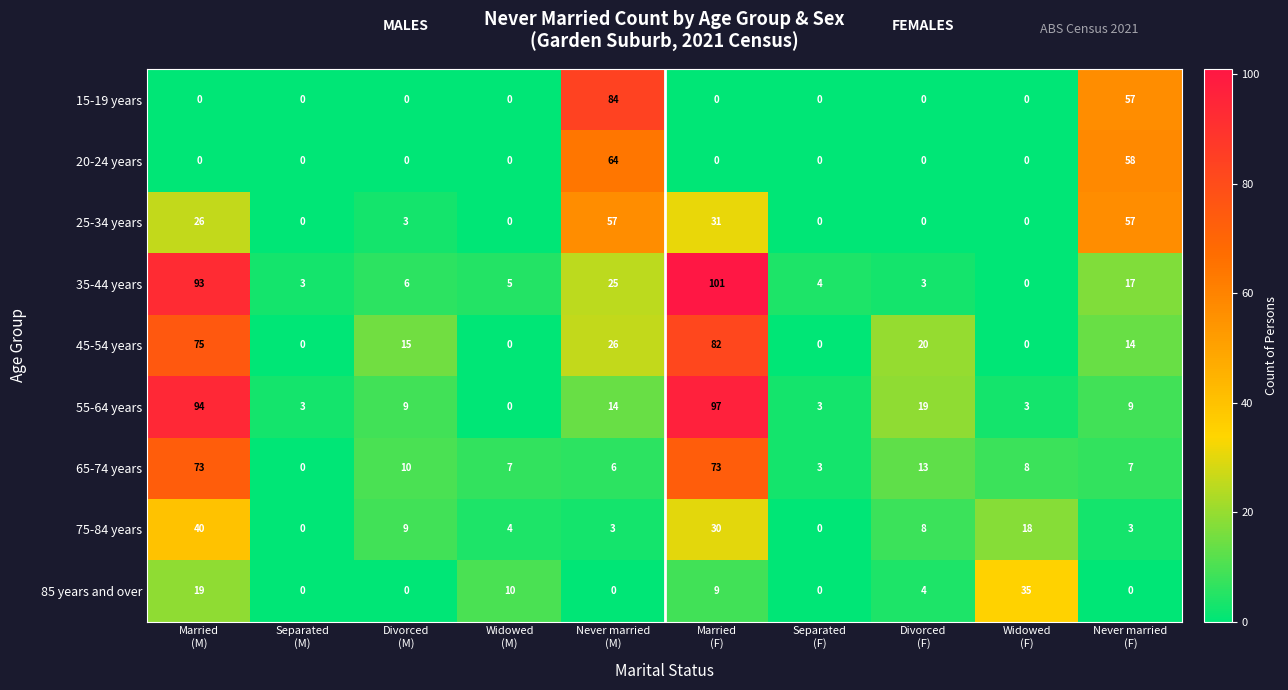

Which series has the largest range (max minus min)?

35-44 years